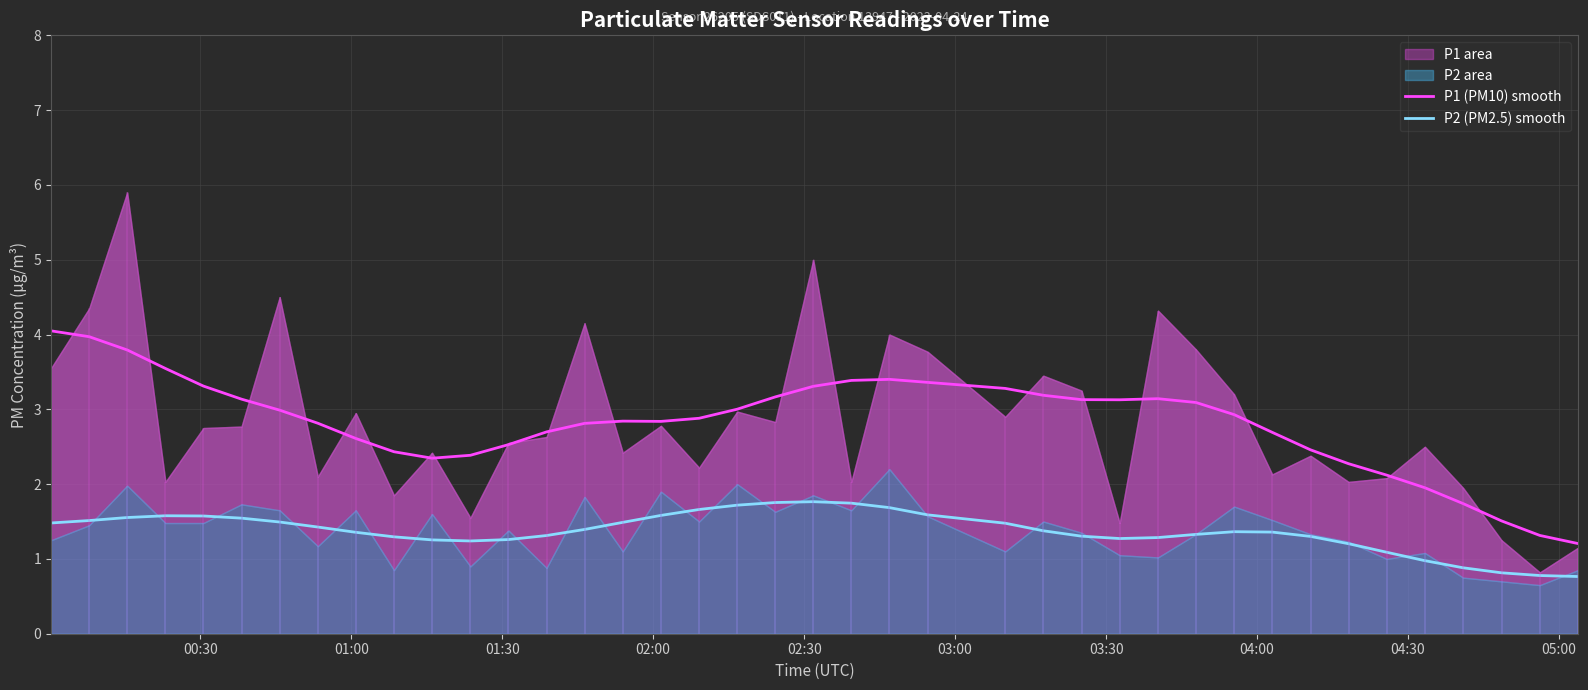

What is the average value of the P2 (PM2.5) smooth series?

1.4